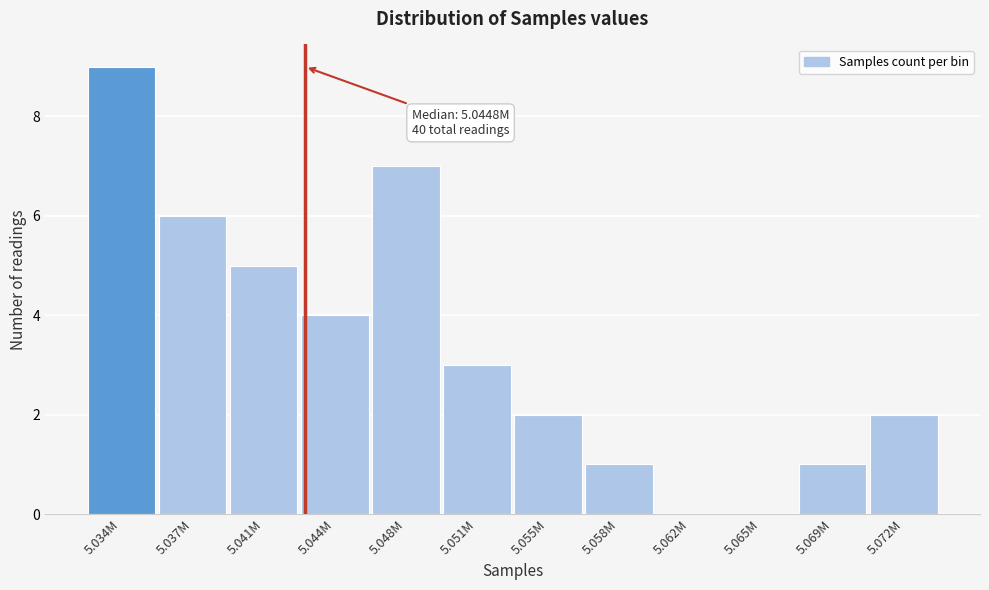

Reading right to left, transcribe all the data shown in this chart.

5.072M=2	5.069M=1	5.065M=0	5.062M=0	5.058M=1	5.055M=2	5.051M=3	5.048M=7	5.044M=4	5.041M=5	5.037M=6	5.034M=9